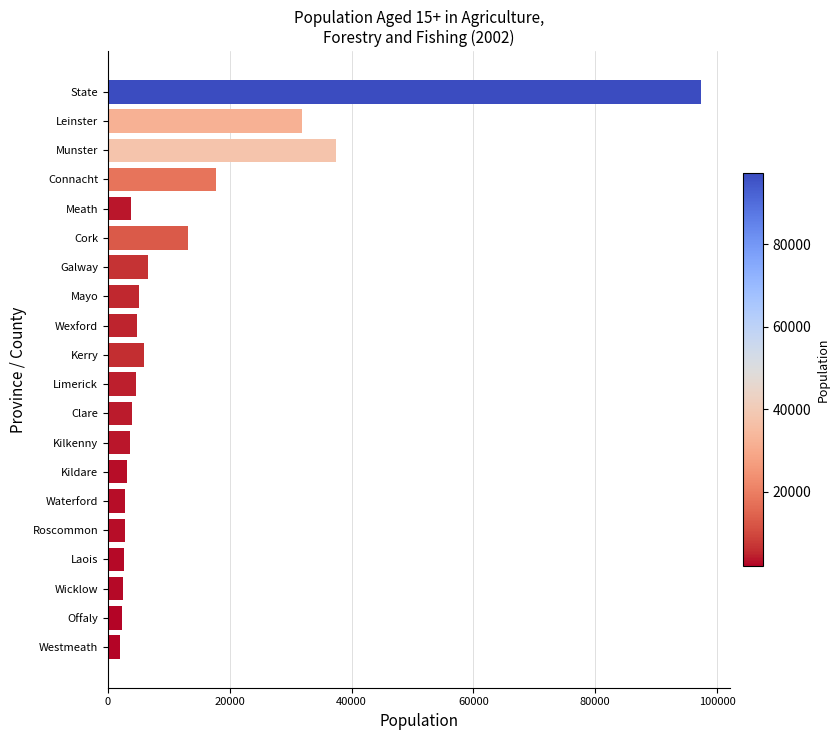

Is it true that the value at State is 27637?

False